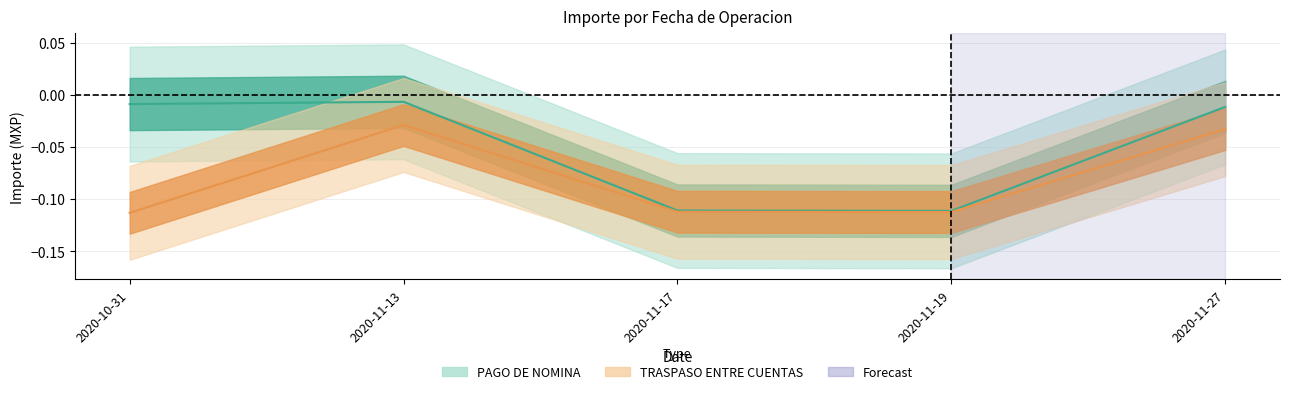

List the series in order of their peak value, highest first.

PAGO DE NOMINA, TRASPASO ENTRE CUENTAS